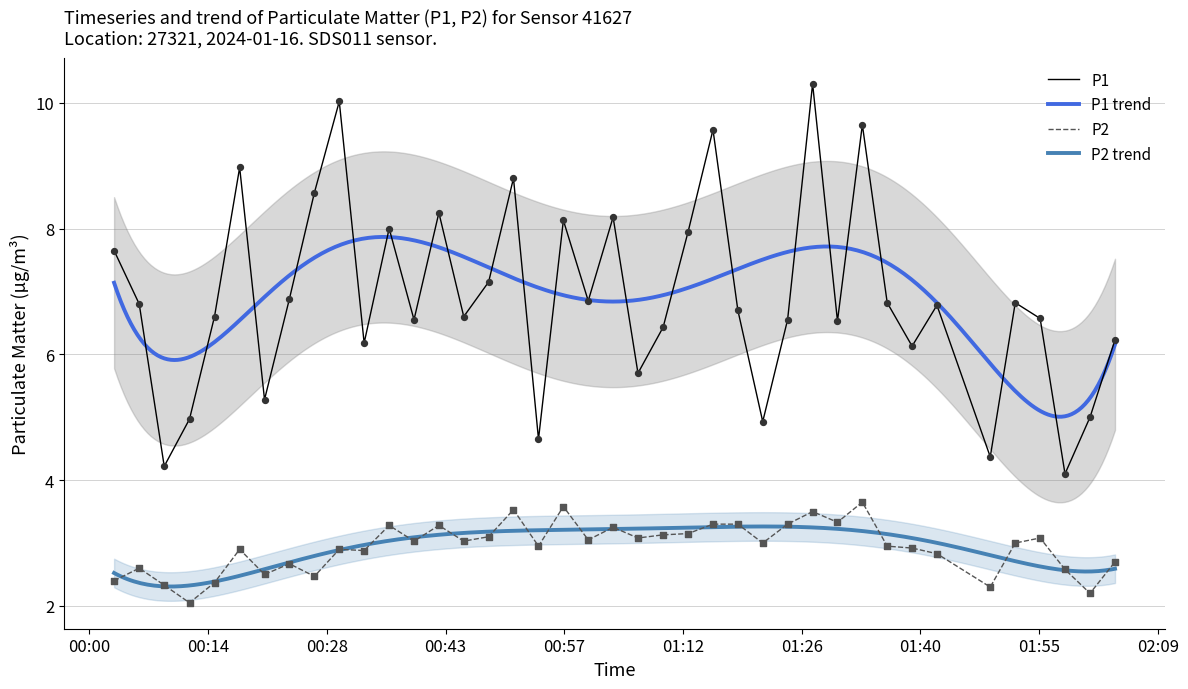

What is the highest value of the P1 series?

10.3